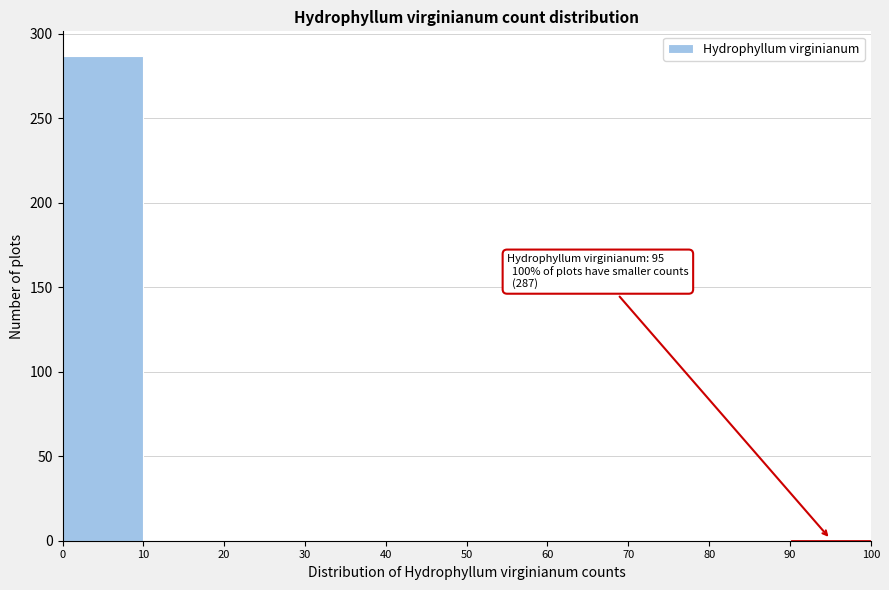

Which range on the x-axis has the tallest bar?

0 to 10